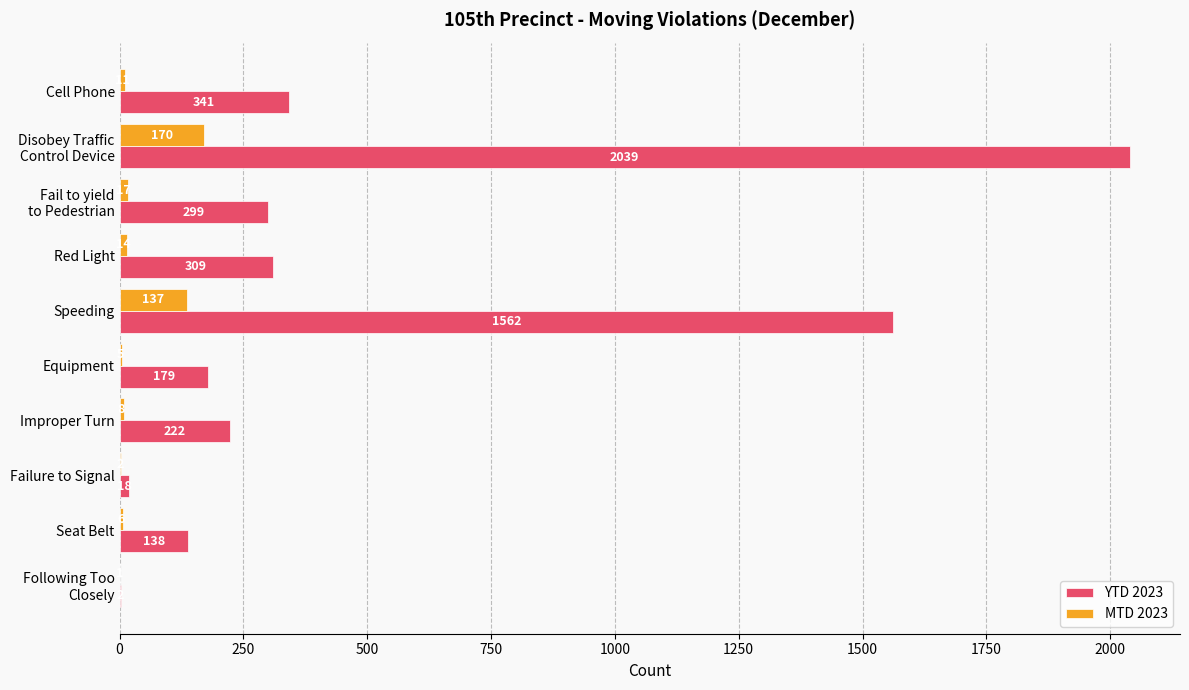

What is the total value across all series at Failure to Signal?

20